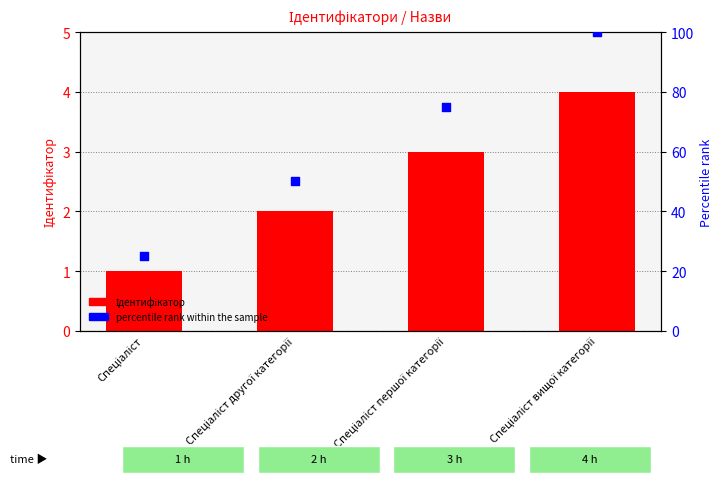

Which series contains the lowest Y value?

Ідентифікатор